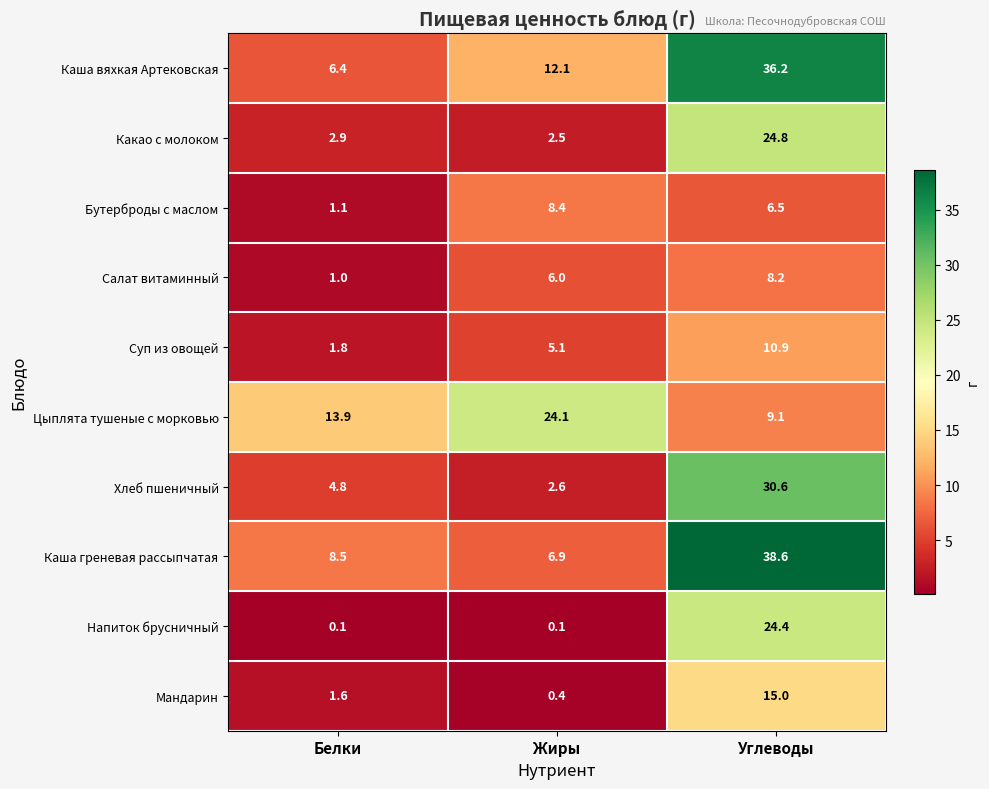

Reading left to right, list all the values displayed in this chart.

Каша вяхкая Артековская: Белки=6.4	Жиры=12.1	Углеводы=36.2
Какао с молоком: Белки=2.9	Жиры=2.5	Углеводы=24.8
Бутерброды с маслом: Белки=1.1	Жиры=8.4	Углеводы=6.5
Салат витаминный: Белки=1.0	Жиры=6.0	Углеводы=8.2
Суп из овощей: Белки=1.8	Жиры=5.1	Углеводы=10.9
Цыплята тушеные с морковью: Белки=13.9	Жиры=24.1	Углеводы=9.1
Хлеб пшеничный: Белки=4.8	Жиры=2.6	Углеводы=30.6
Каша греневая рассыпчатая: Белки=8.5	Жиры=6.9	Углеводы=38.6
Напиток брусничный: Белки=0.1	Жиры=0.1	Углеводы=24.4
Мандарин: Белки=1.6	Жиры=0.4	Углеводы=15.0